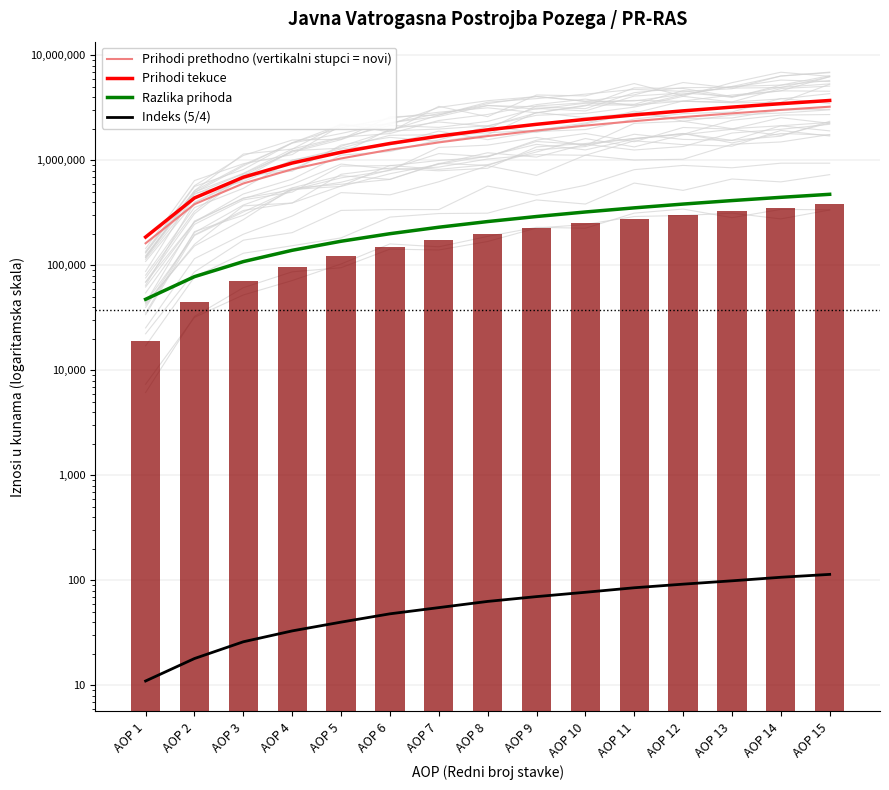

What are all the series names shown in the legend?

Prihodi prethodno (vertikalni stupci = novi), Prihodi tekuce, Razlika prihoda, Indeks (5/4)